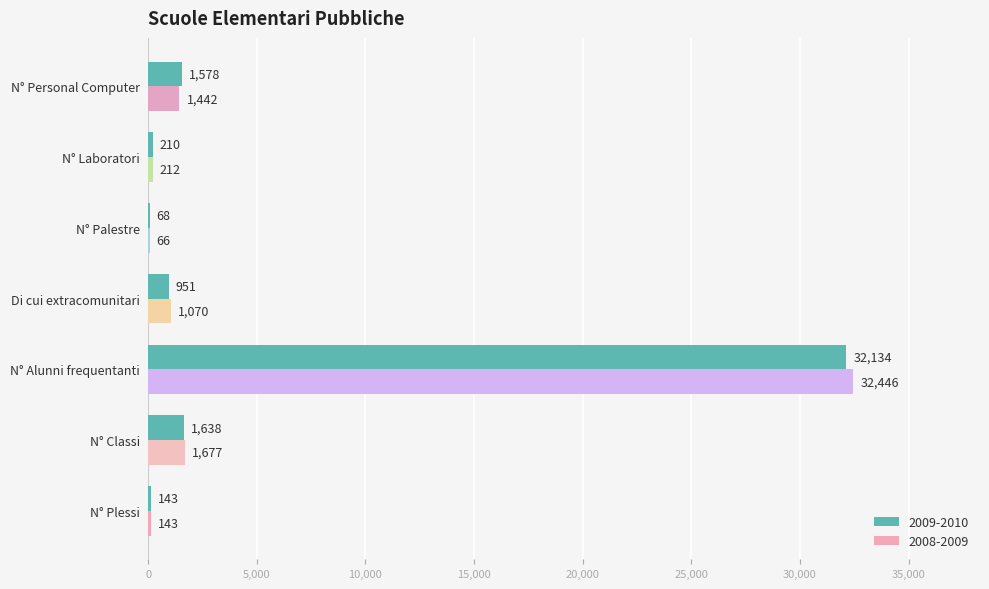

At which category does the chart reach its peak across all series?

N° Alunni frequentanti